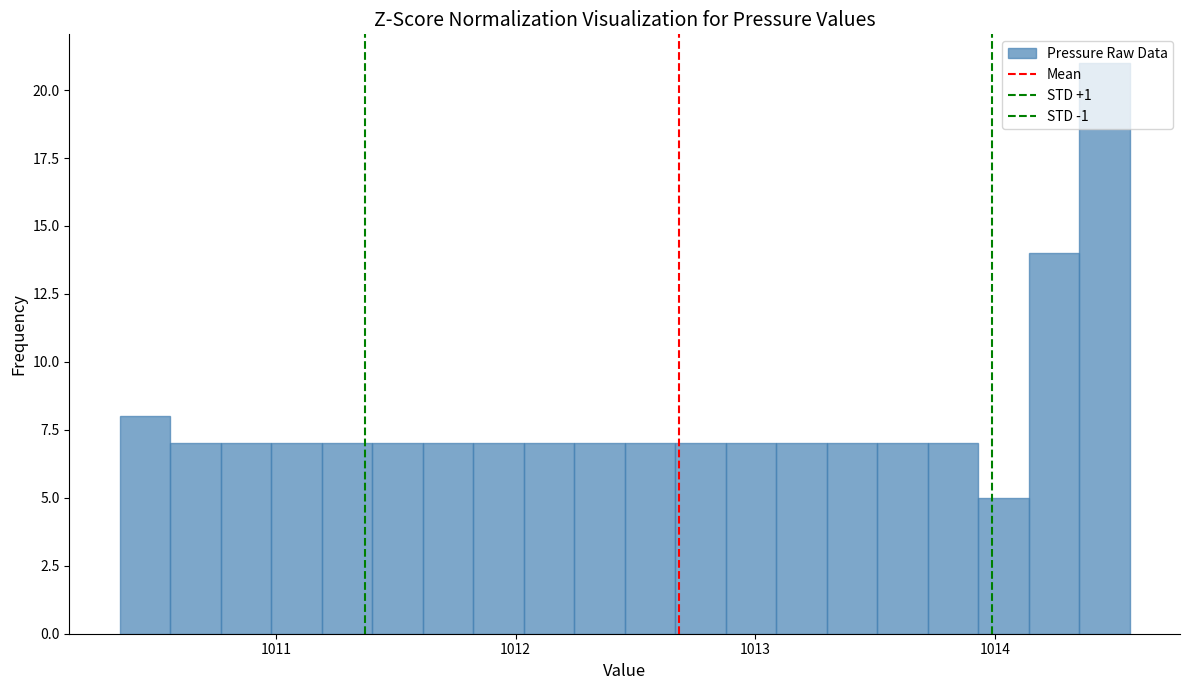

Read against the x-axis, roughly where is the centre of the tallest bar?

1014.5